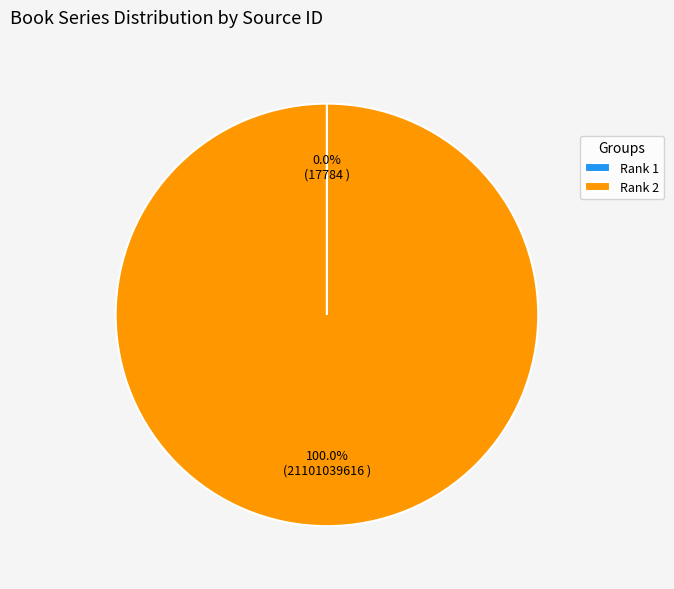

Which category accounts for the majority?

Rank 2